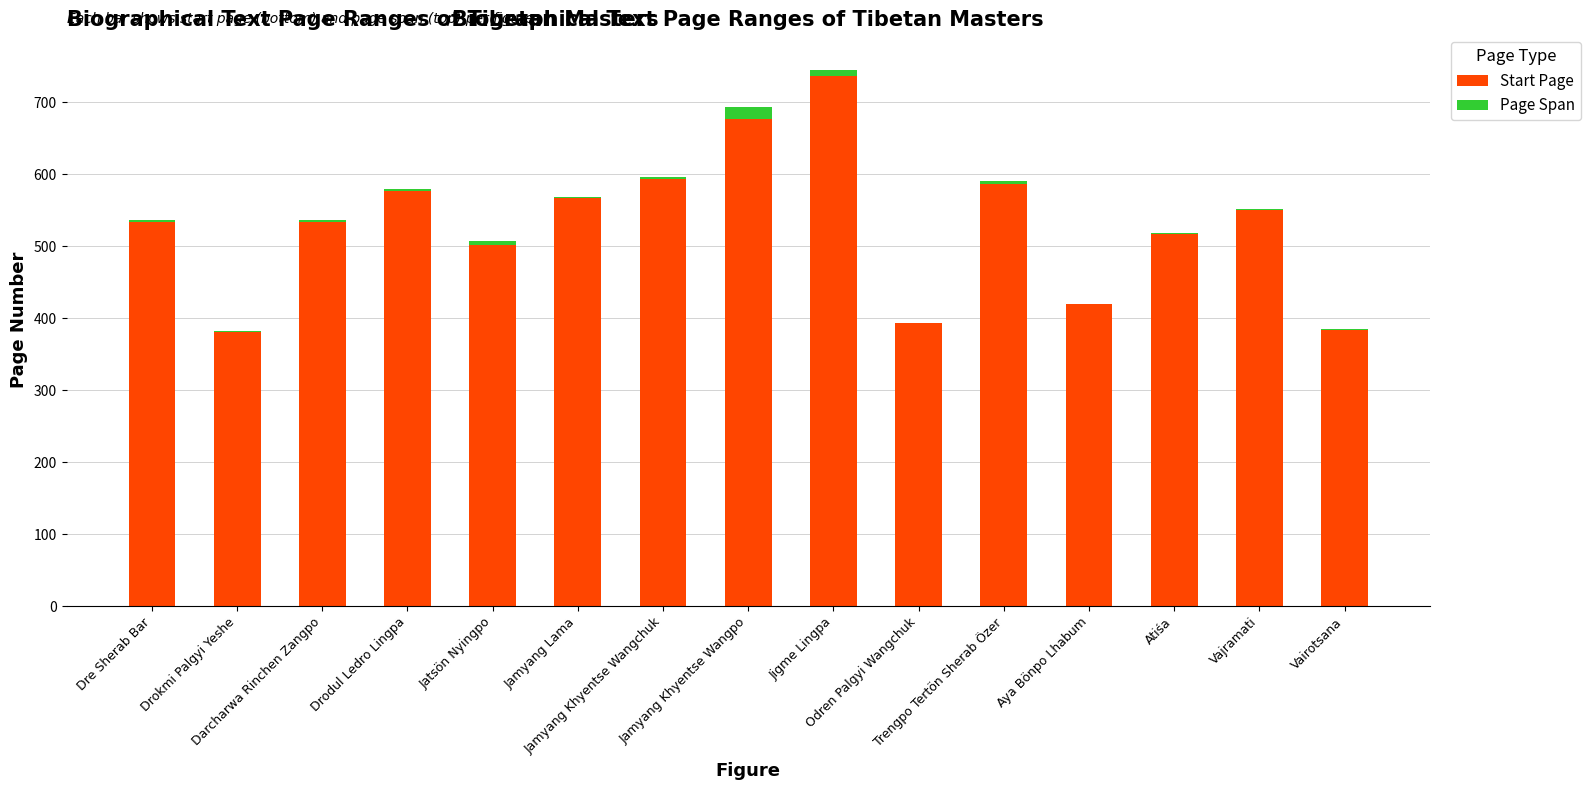

What are all the series names shown in the legend?

Start Page, Page Span